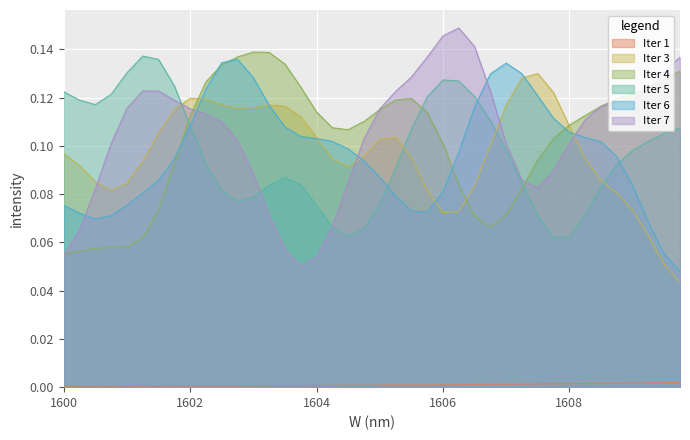

Reading left to right, what are all the values shown in this chart?

Iter 1: 0.0	0.0	0.0	0.0	0.0	0.0	0.0	0.0	0.0	0.0	0.0	0.0	0.0	0.0	0.0	0.0	0.0	0.0	0.0	0.0	0.0	0.0	0.0	0.0	0.0	0.0	0.0	0.0	0.0	0.0	0.0	0.0	0.0	0.0	0.0	0.0	0.0	0.0	0.0	0.0
Iter 3: 0.1	0.1	0.1	0.0	0.1	0.0	0.1	0.2	0.1	0.2	0.1	0.1	0.2	0.1	0.1	0.2	0.1	0.0	0.1	0.0	0.1	0.2	0.1	0.0	0.1	0.0	0.1	0.0	0.2	0.2	0.1	0.1	0.2	0.0	0.0	0.1	0.1	0.0	0.0	0.0
Iter 4: 0.1	0.1	0.0	0.1	0.1	0.0	0.0	0.1	0.2	0.2	0.1	0.1	0.1	0.2	0.2	0.1	0.1	0.0	0.2	0.1	0.1	0.1	0.1	0.2	0.1	0.1	0.0	0.1	0.1	0.0	0.2	0.1	0.2	0.0	0.1	0.1	0.2	0.0	0.1	0.2
Iter 5: 0.2	0.1	0.0	0.1	0.1	0.2	0.2	0.2	0.1	0.1	0.1	0.0	0.1	0.0	0.2	0.2	0.0	0.0	0.0	0.1	0.0	0.1	0.1	0.2	0.1	0.2	0.1	0.1	0.1	0.2	0.0	0.0	0.0	0.0	0.2	0.1	0.1	0.2	0.0	0.2
Iter 6: 0.1	0.1	0.0	0.0	0.1	0.1	0.1	0.0	0.1	0.1	0.2	0.1	0.2	0.0	0.1	0.0	0.2	0.1	0.1	0.1	0.1	0.1	0.1	0.0	0.1	0.0	0.2	0.1	0.2	0.1	0.1	0.1	0.2	0.0	0.1	0.2	0.1	0.0	0.1	0.0
Iter 7: 0.0	0.0	0.1	0.1	0.1	0.2	0.2	0.1	0.1	0.2	0.0	0.2	0.1	0.0	0.0	0.0	0.0	0.0	0.0	0.2	0.1	0.1	0.1	0.1	0.2	0.2	0.2	0.2	0.1	0.0	0.0	0.2	0.0	0.2	0.1	0.2	0.1	0.1	0.1	0.2